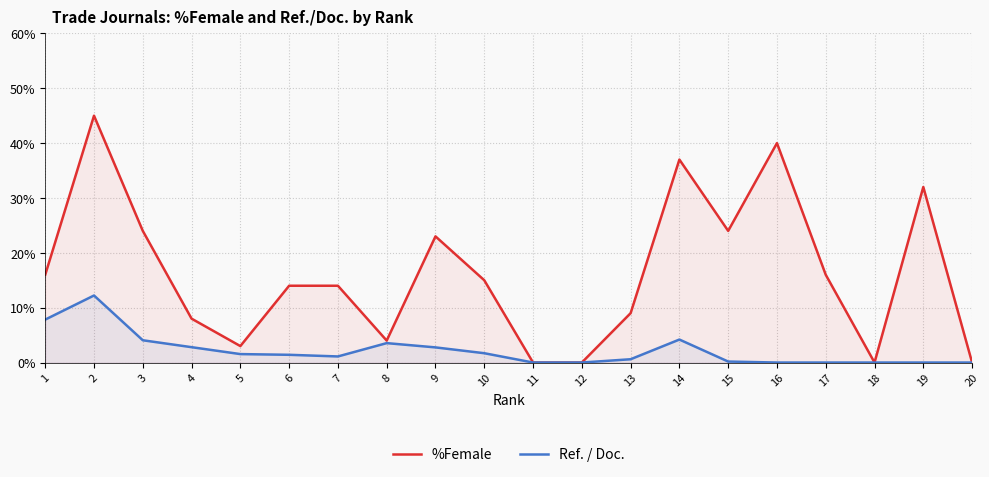

Which series has the largest total across all categories?

%Female